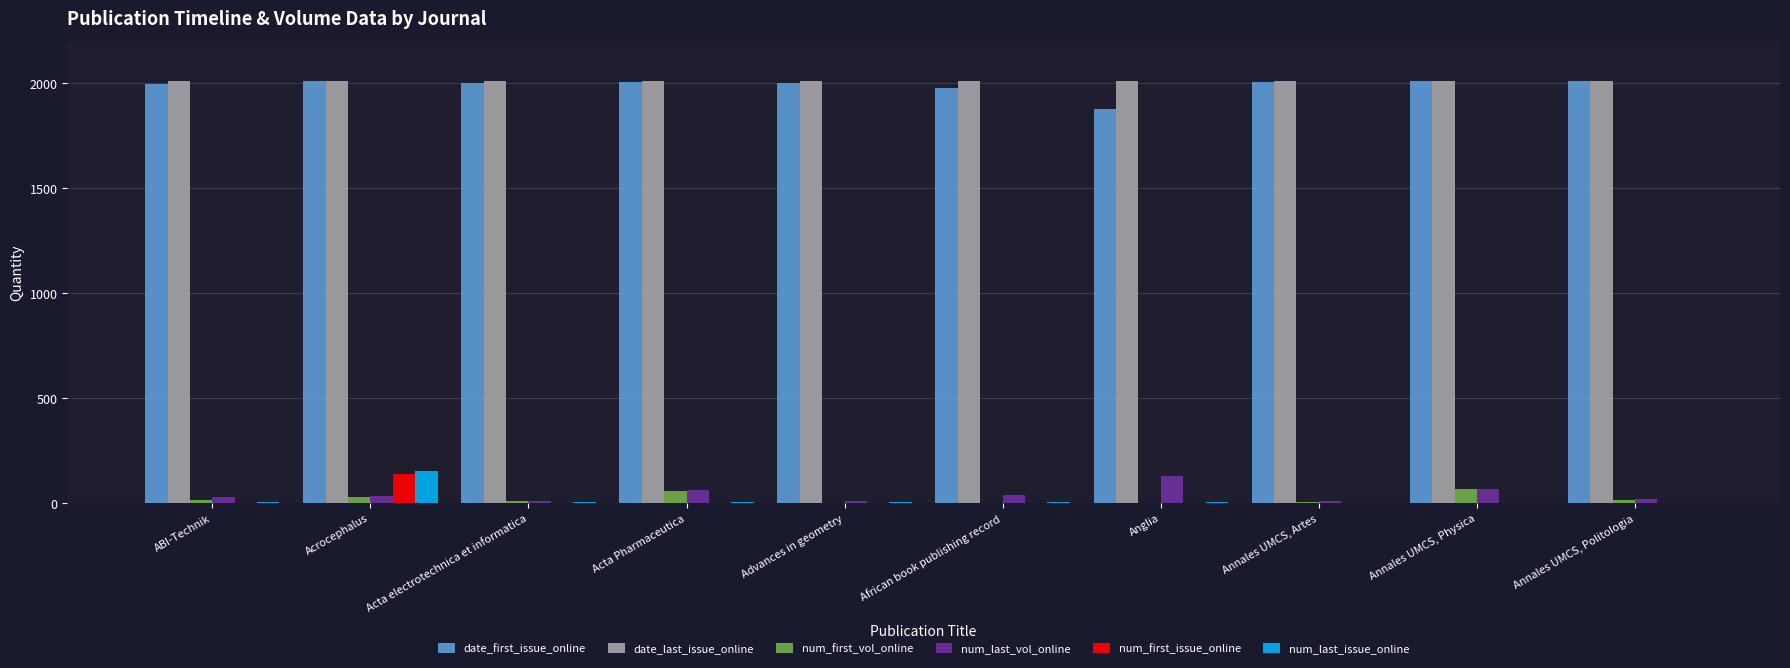

At which label does num_first_issue_online reach its peak?

Acrocephalus